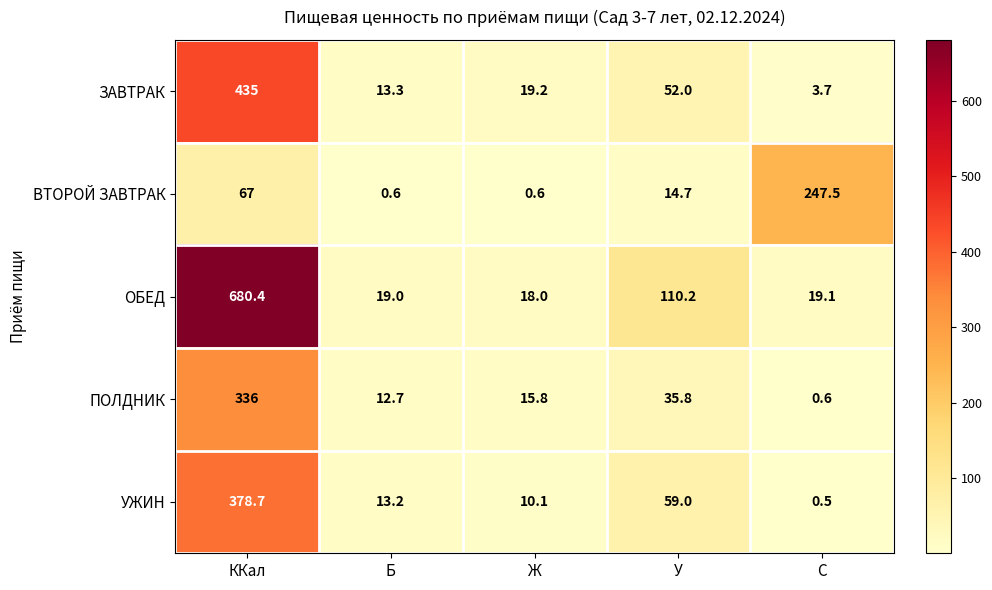

What is the difference between the second highest and second lowest values in the УЖИН series?

48.9